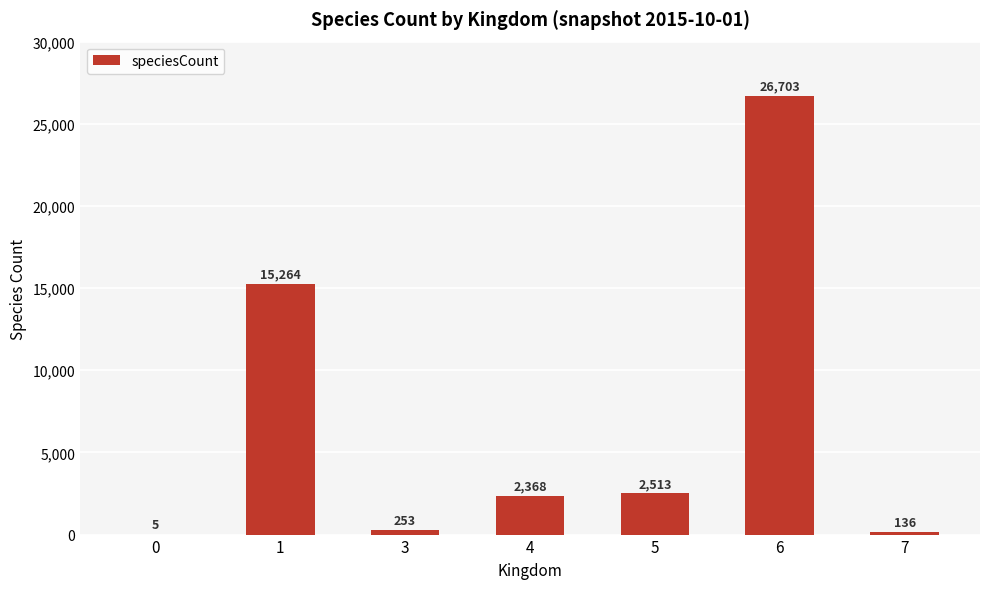

What is the maximum value shown in the chart?

26703